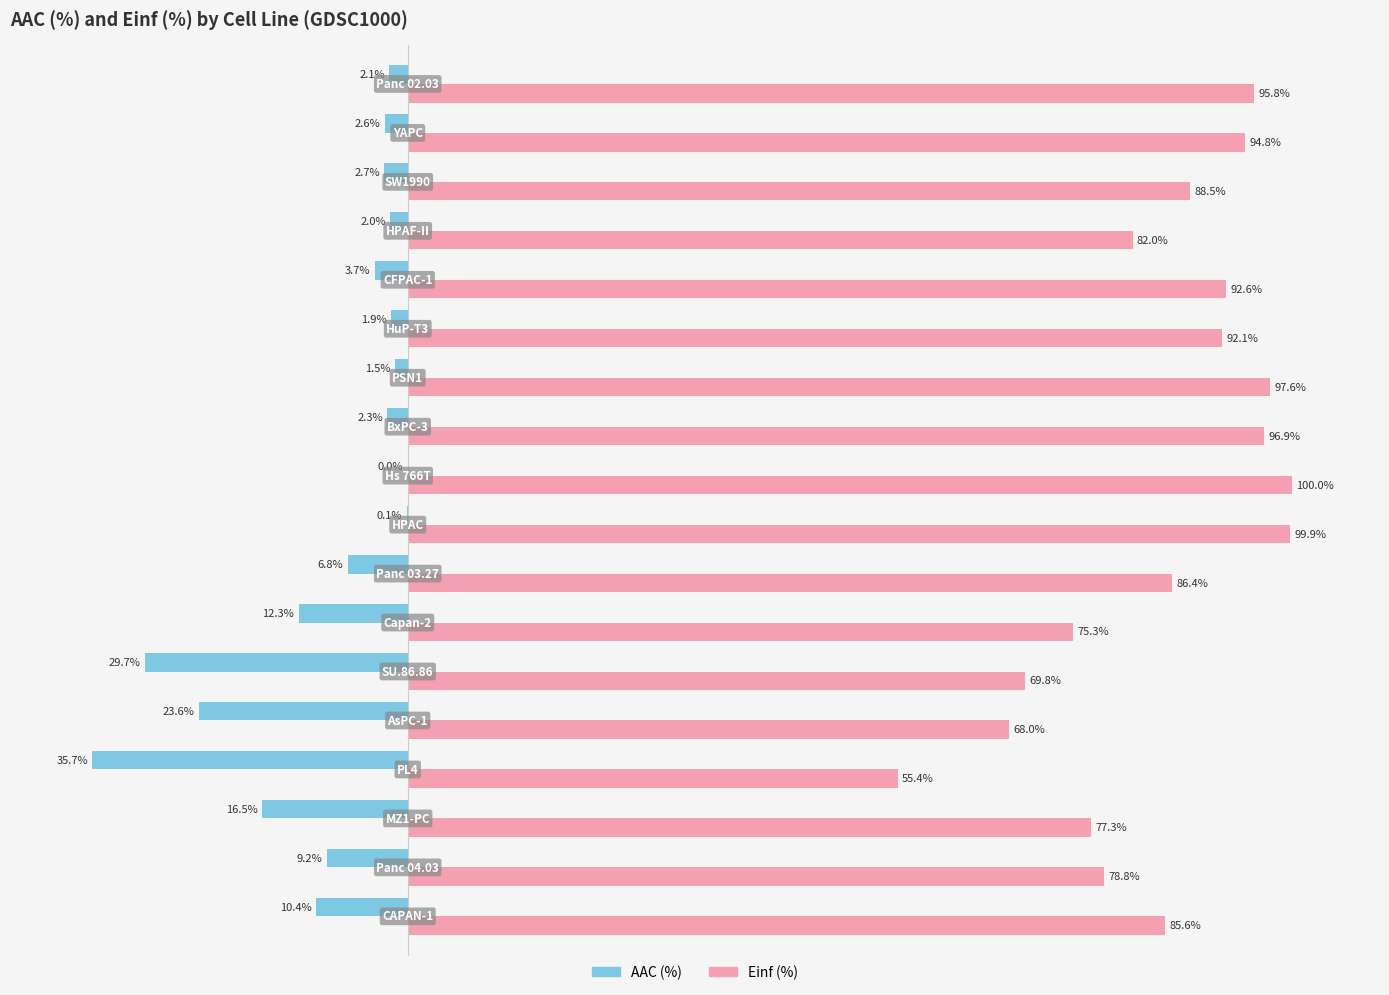

Reading left to right, list all the values displayed in this chart.

AAC (%): -10.4	-9.2	-16.5	-35.7	-23.6	-29.7	-12.3	-6.8	-0.1	0.0	-2.3	-1.5	-1.9	-3.7	-2.0	-2.7	-2.6	-2.1
Einf (%): 85.6	78.8	77.3	55.4	68.0	69.8	75.3	86.4	99.9	100.0	96.9	97.6	92.1	92.6	82.0	88.5	94.8	95.8